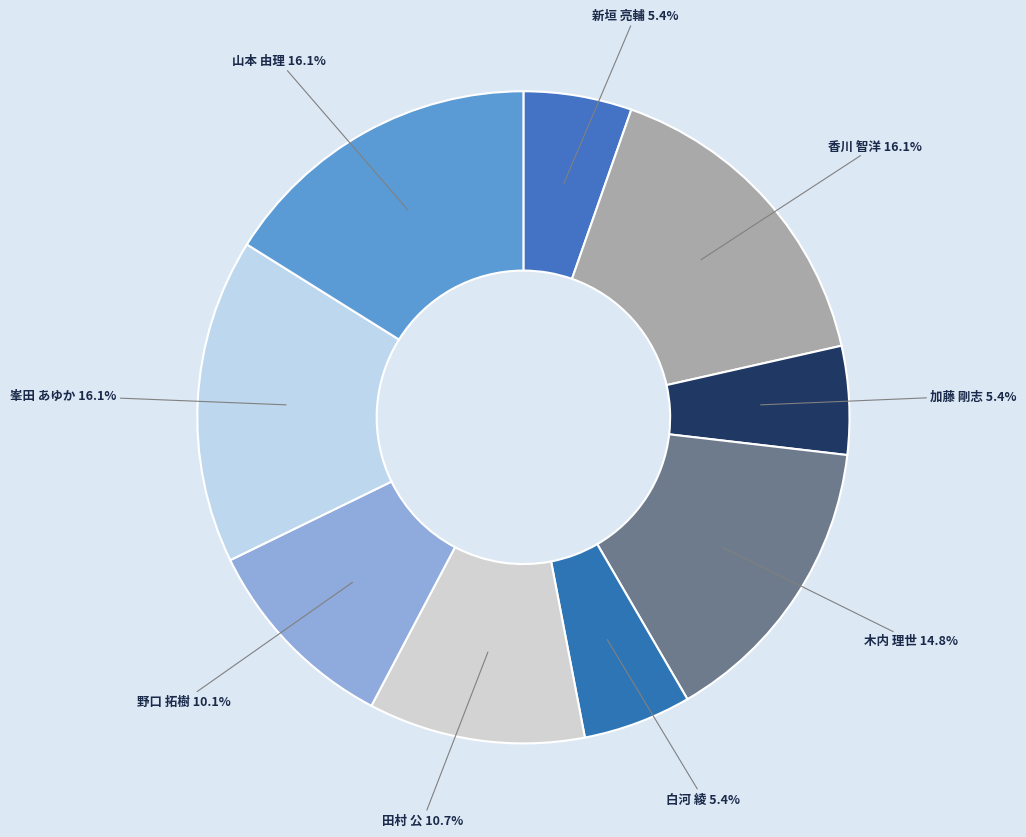

Does any single category account for the majority?

No